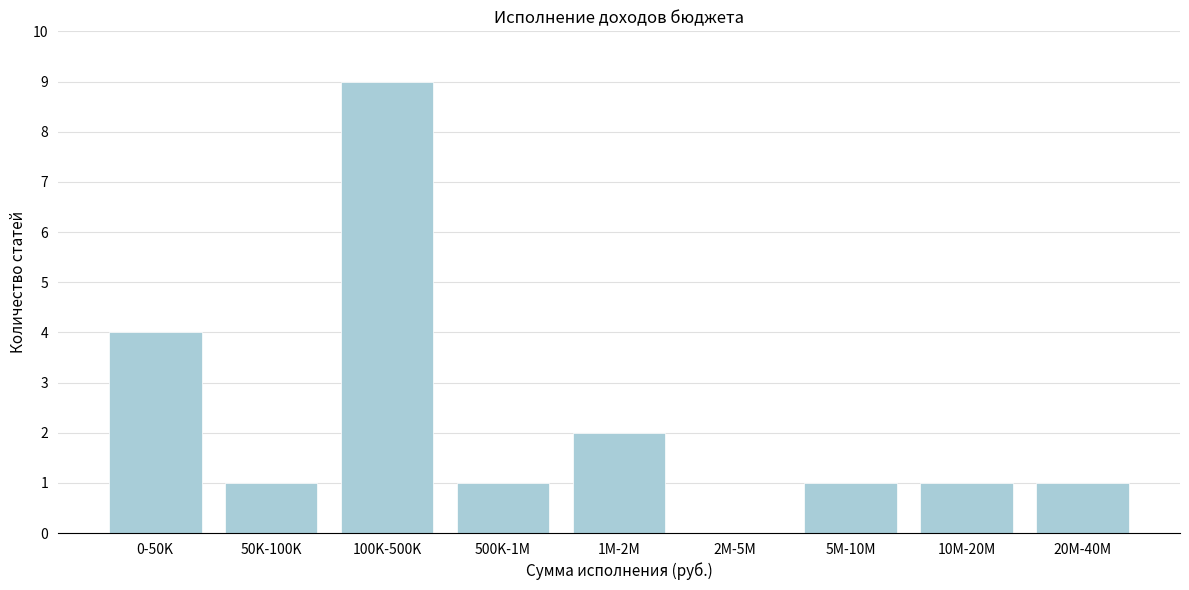

Reading right to left, extract all data points from this chart.

20M-40M=1	10M-20M=1	5M-10M=1	2M-5M=0	1M-2M=2	500K-1M=1	100K-500K=9	50K-100K=1	0-50K=4